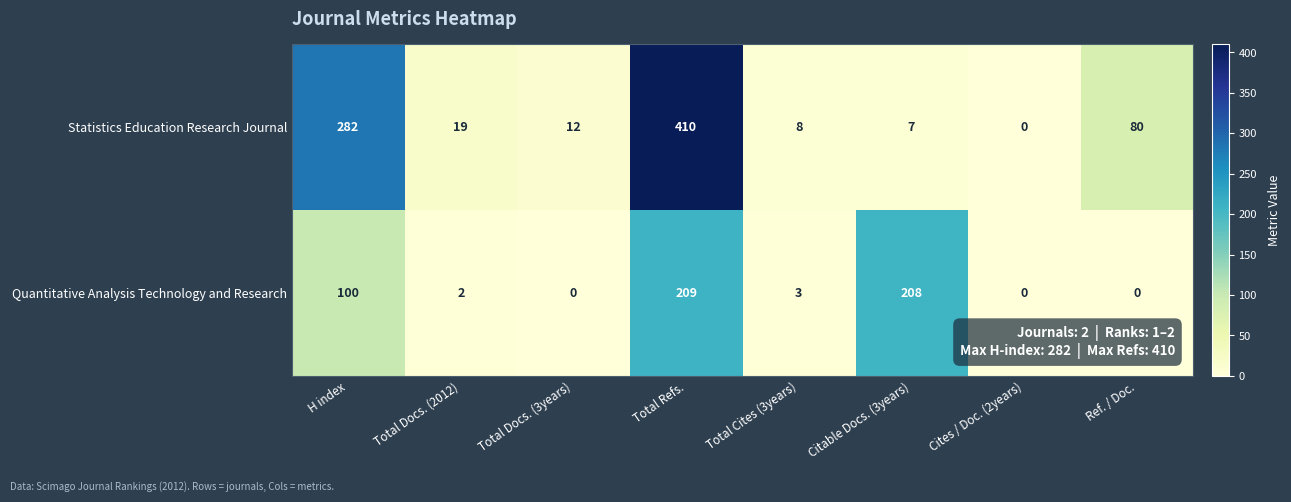

Is it true that Quantitative Analysis Technology and Research equals 361 at Citable Docs. (3years)?

False